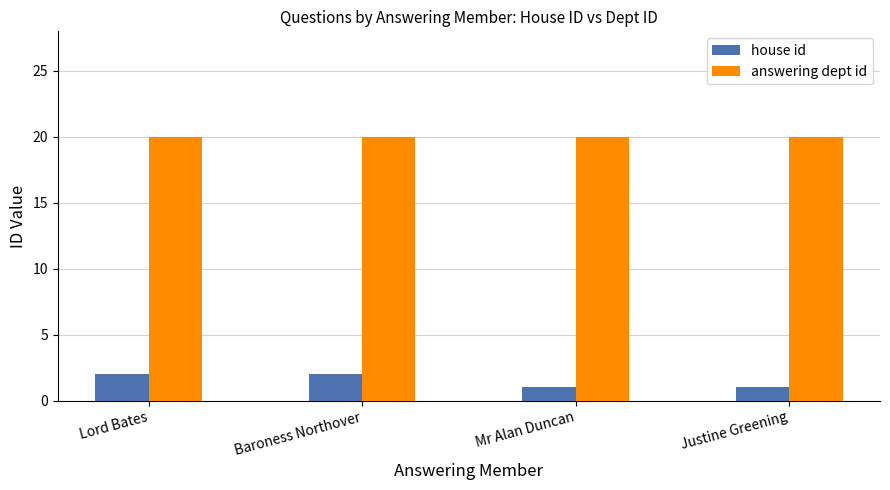

What is the average value of the house id series?

2